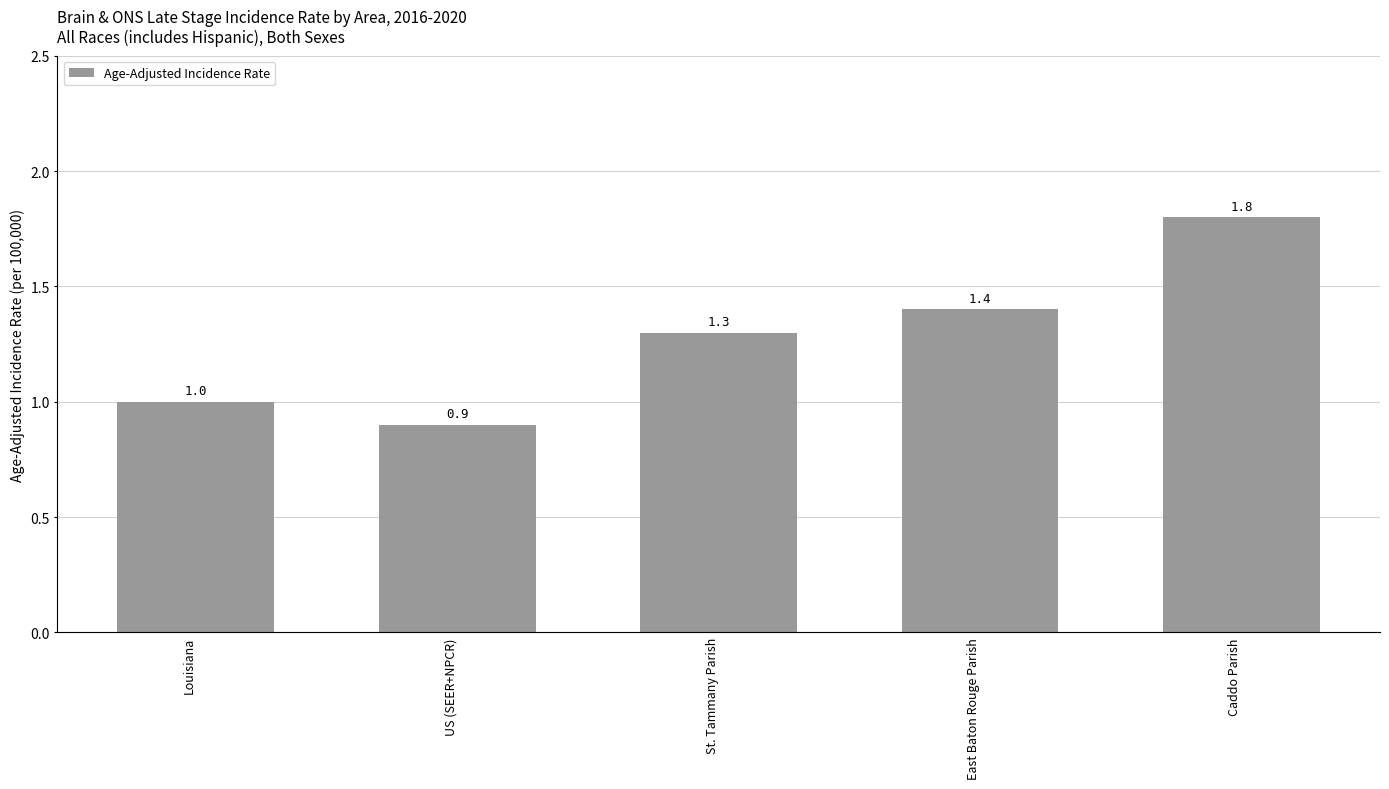

Reading left to right, what are all the values shown in this chart?

1.0	0.9	1.3	1.4	1.8